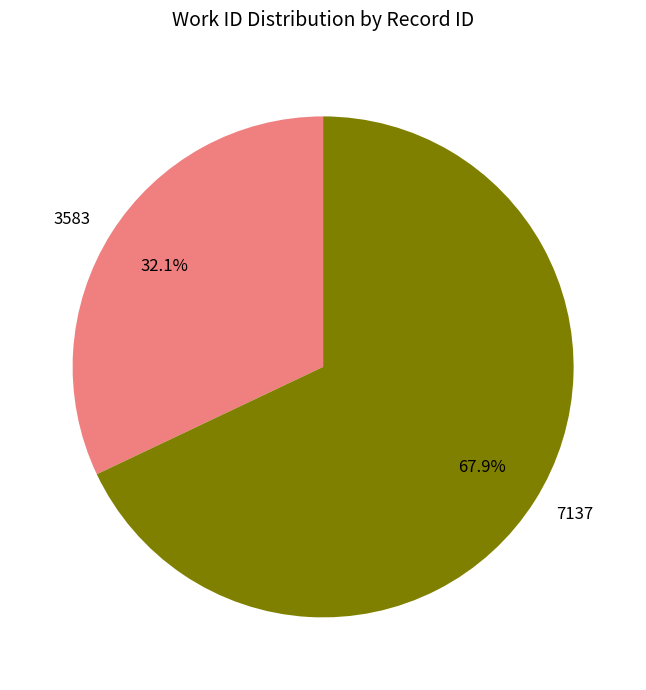

Which category accounts for the majority?

7137